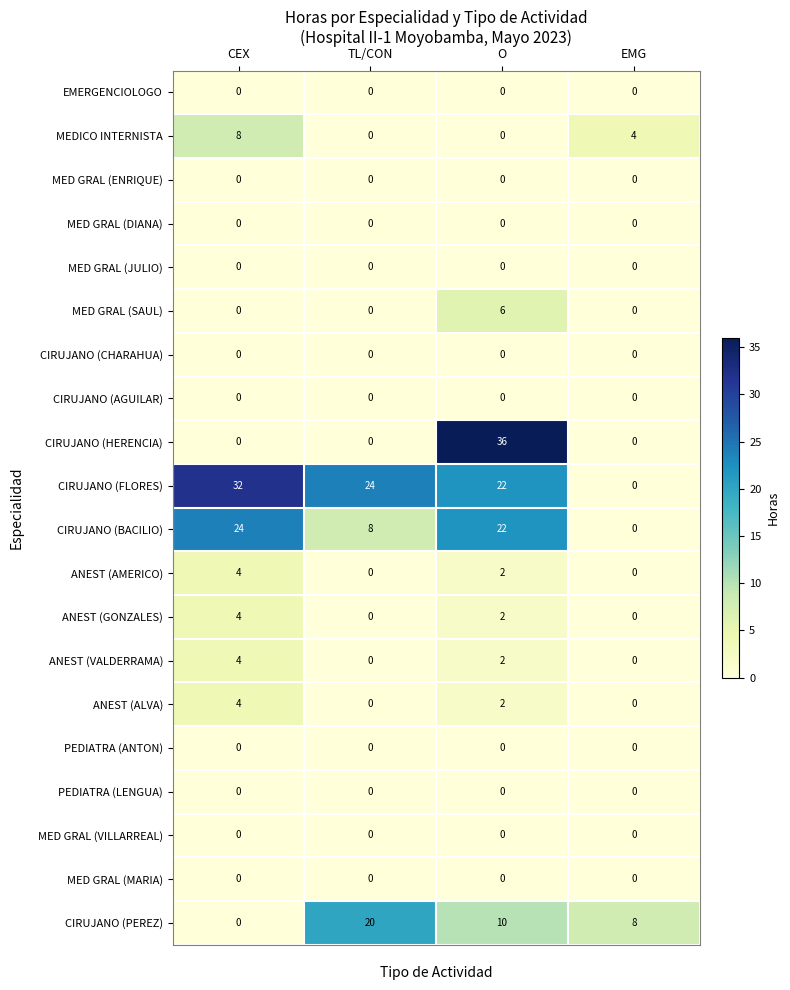

Which series has the largest range (max minus min)?

CIRUJANO (HERENCIA)